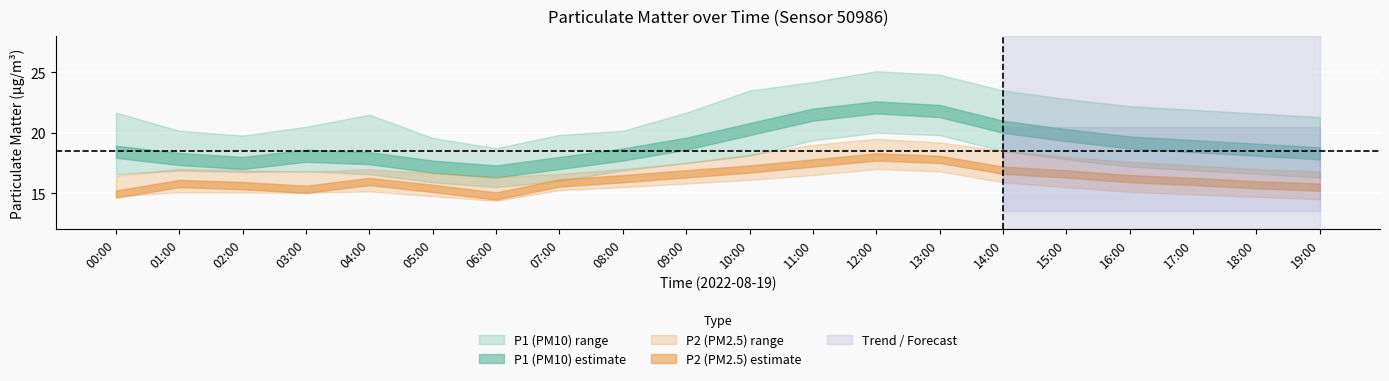

Does the chart display data point markers on the line(s)?

No